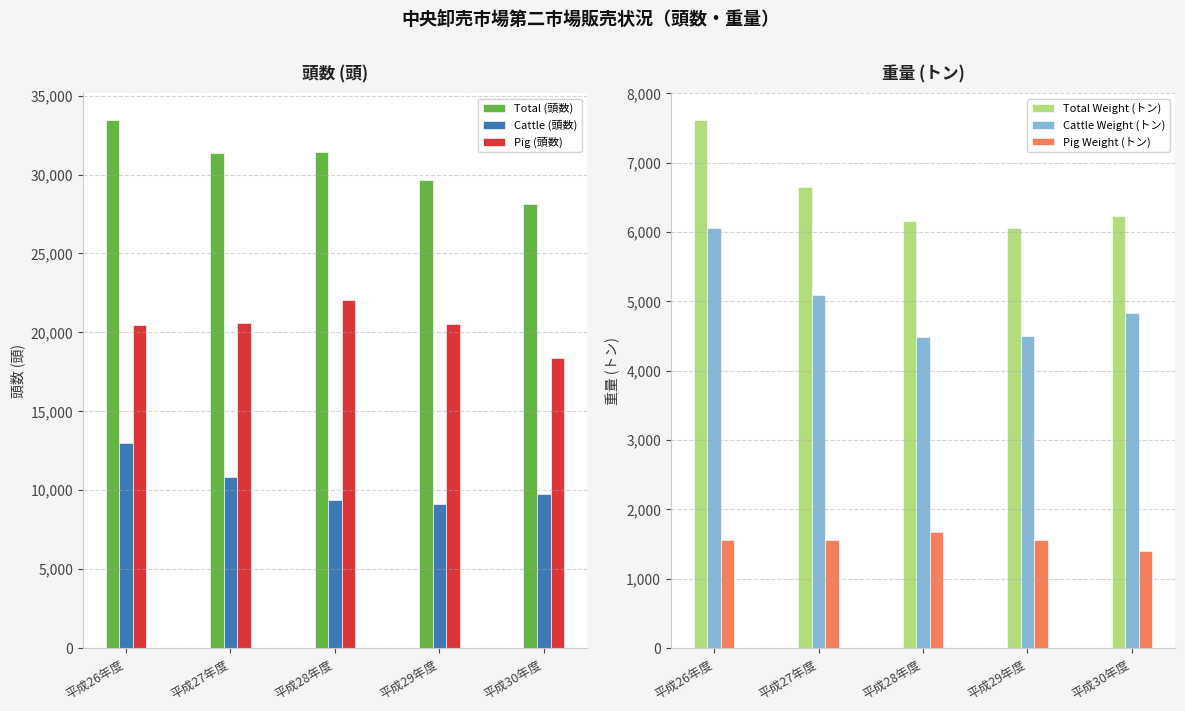

What is the sum of all Total (頭数) values?

154093